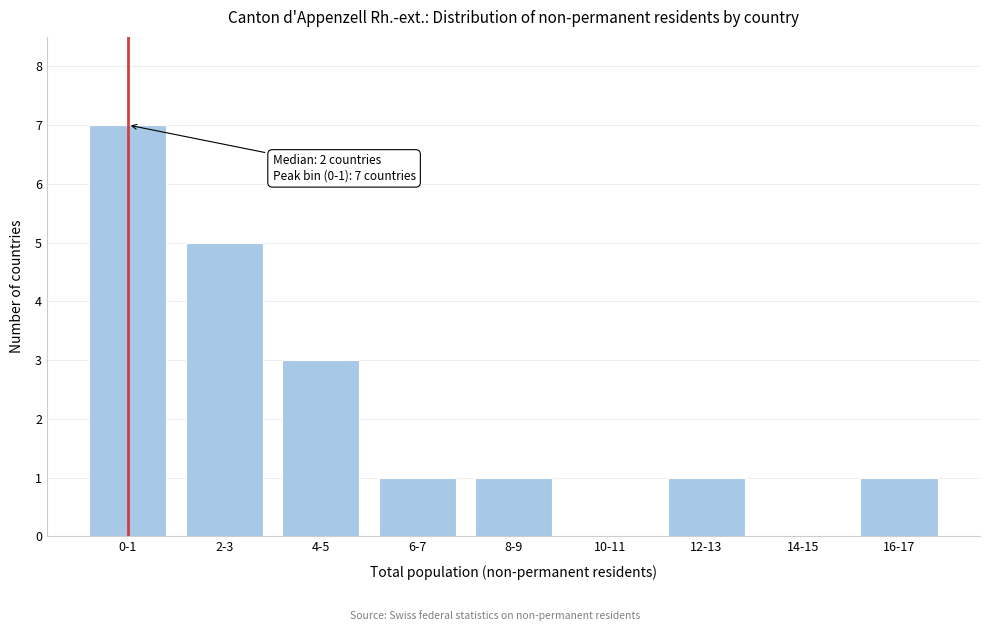

Reading left to right, list all the values displayed in this chart.

0-1=7	2-3=5	4-5=3	6-7=1	8-9=1	10-11=0	12-13=1	14-15=0	16-17=1